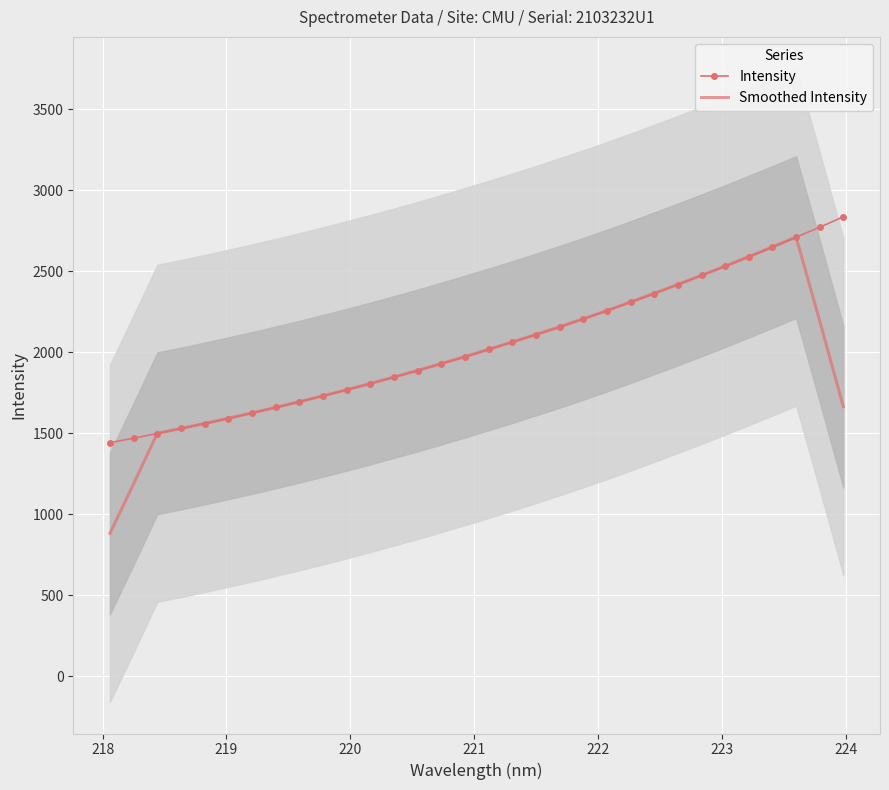

What is the maximum value for Smoothed Intensity?

2710.9